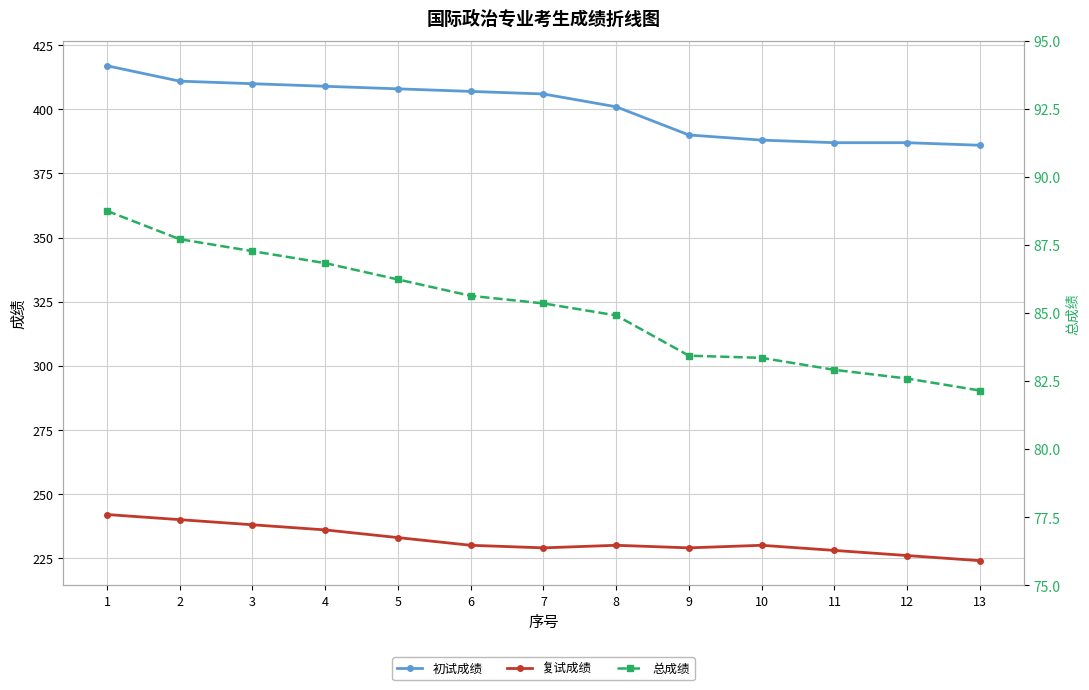

What is the maximum value shown in the chart?

417.0